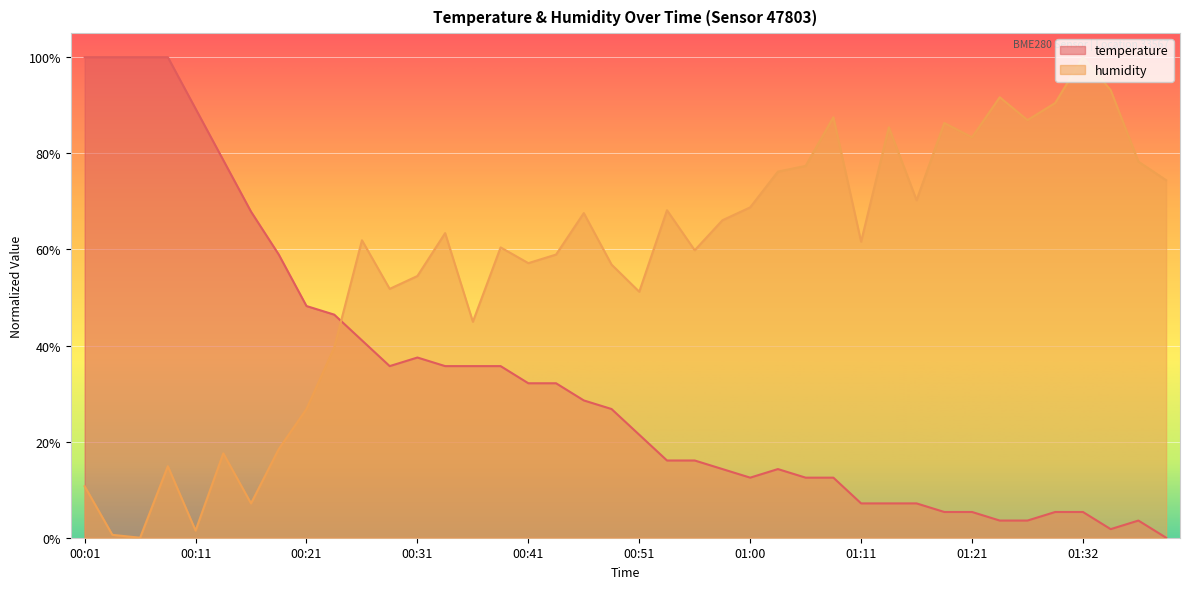

At which label does humidity reach its minimum?

00:06